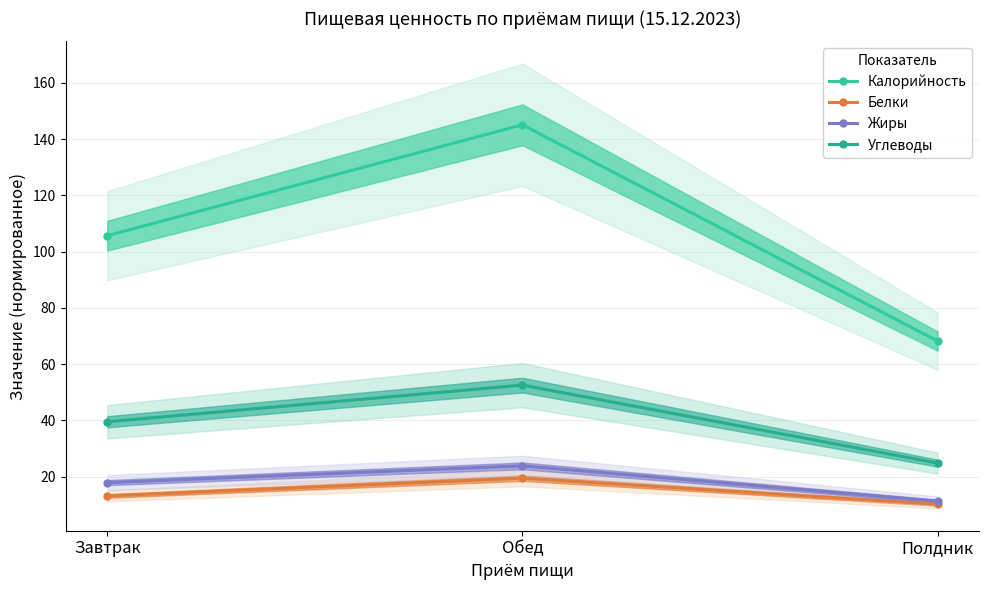

Is it true that Углеводы equals 12.3 at Полдник?

False